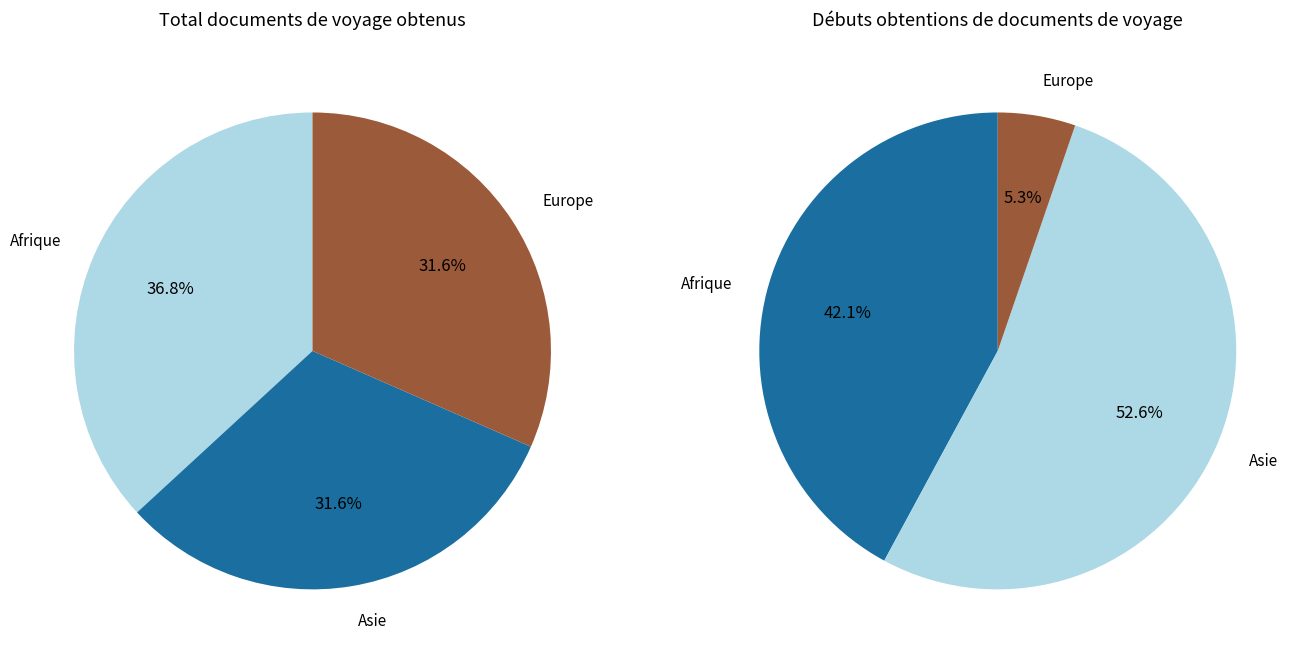

How much of the chart is everything except Amérique?

100.0%